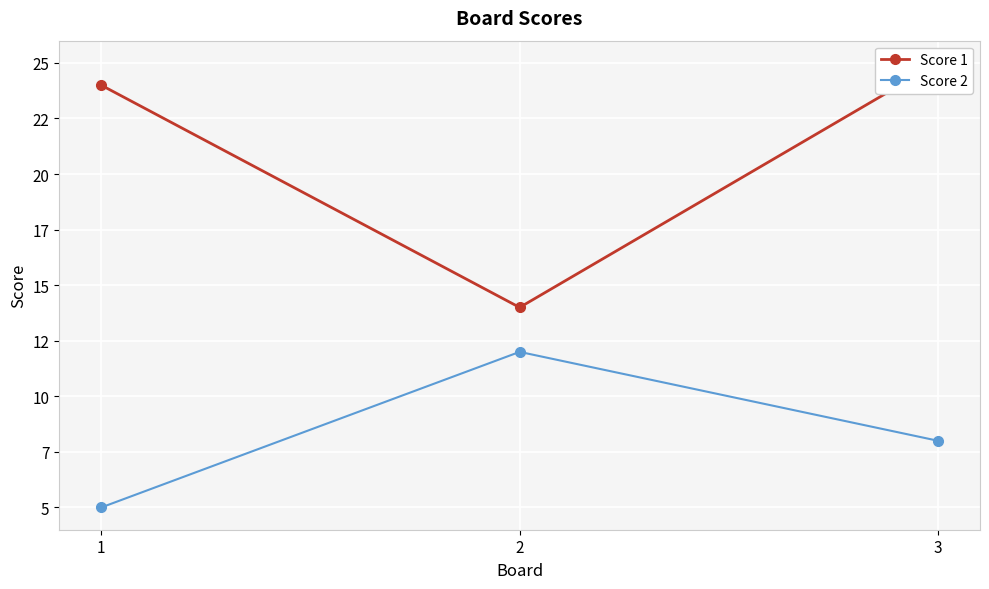

Which category has the lowest value across all series?

1